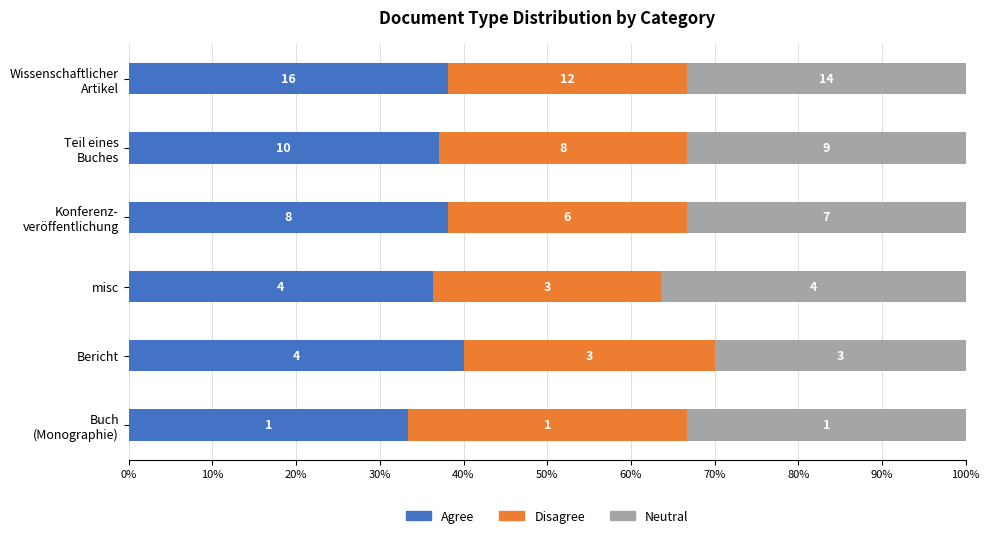

What are all the series names shown in the legend?

Agree, Disagree, Neutral